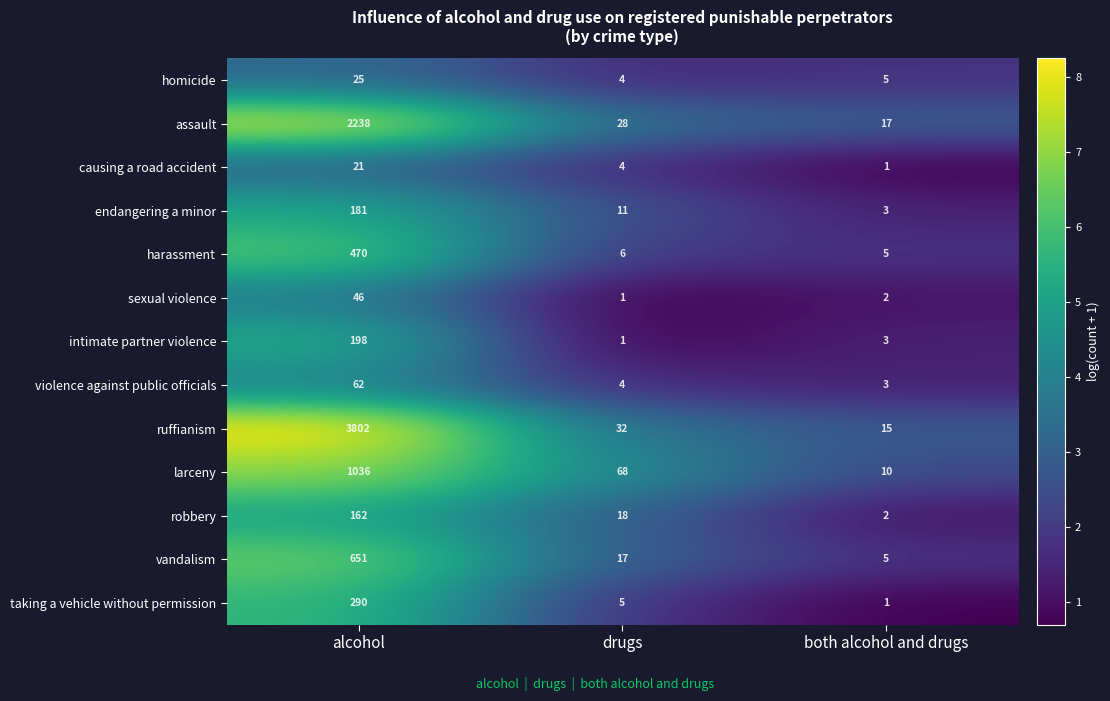

What is the average value of the violence against public officials series?

23